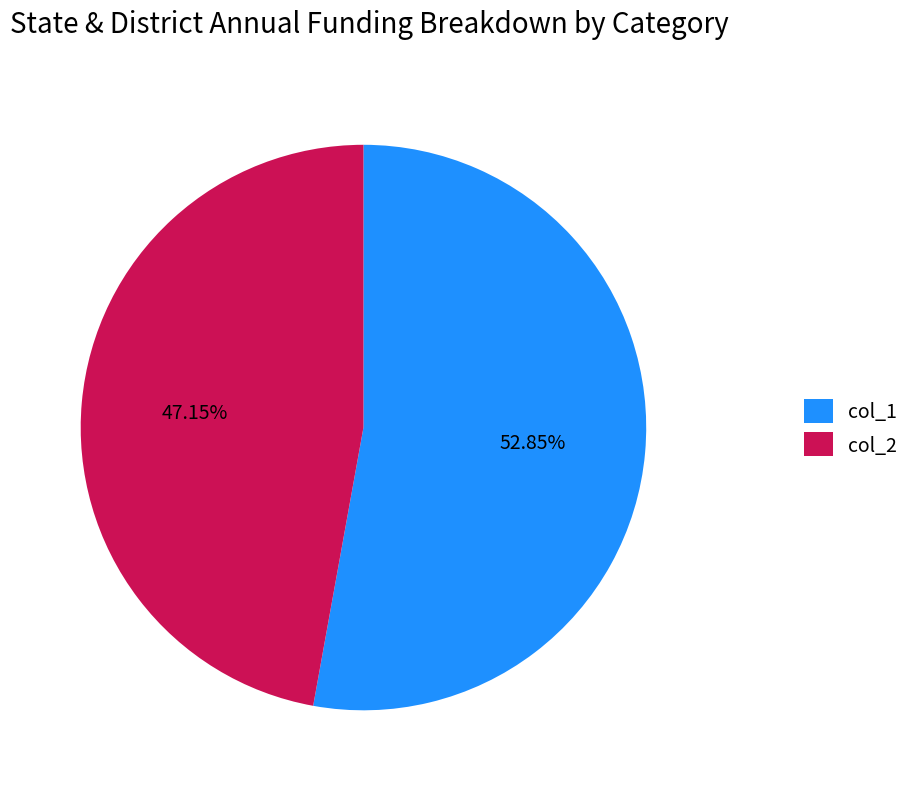

Does any single category account for the majority?

Yes